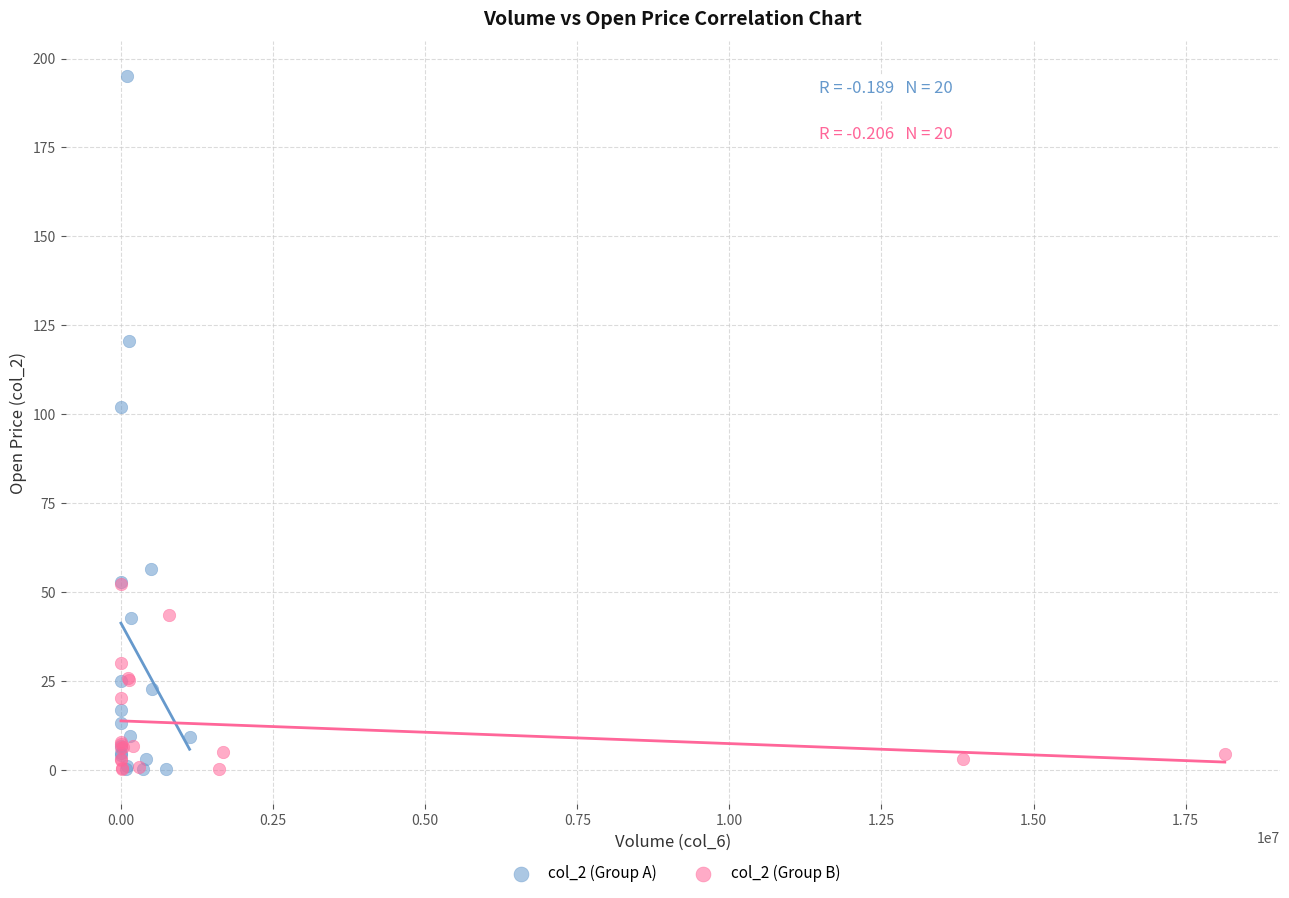

Which series reaches the maximum Y coordinate?

col_2 (Group A)